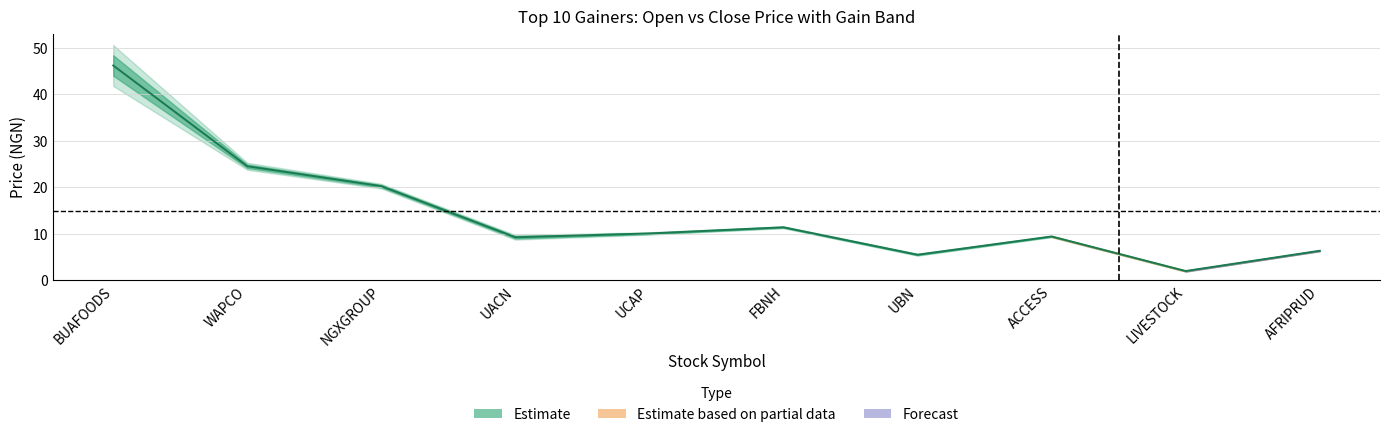

What is the sum of all open values?

141.4